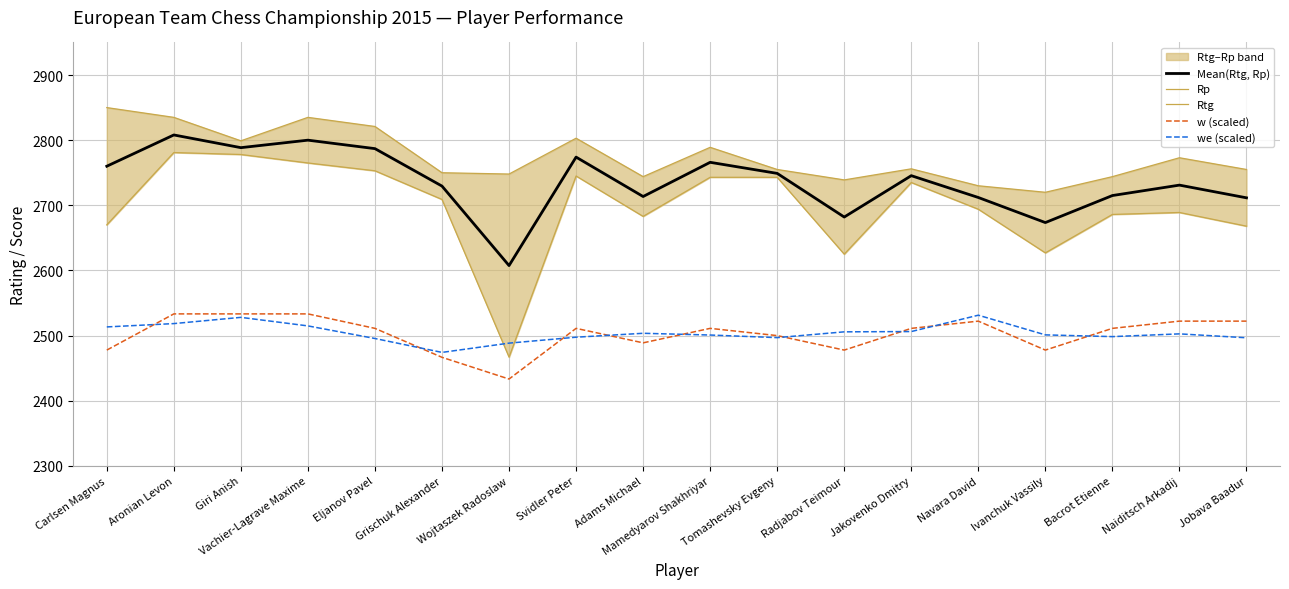

Which series ends up on top after the final intersection of we (scaled) and w (scaled)?

w (scaled)